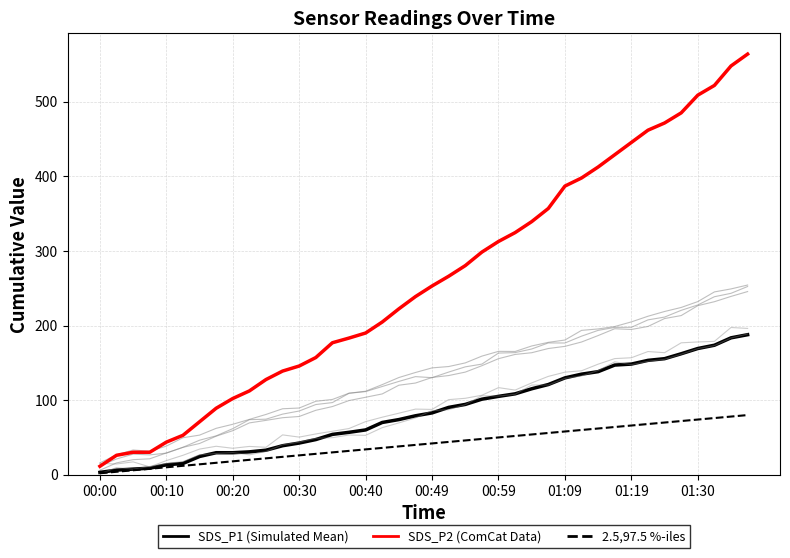

True or false: SDS_P2 (ComCat Data) has more than 2 interior local peaks.

False